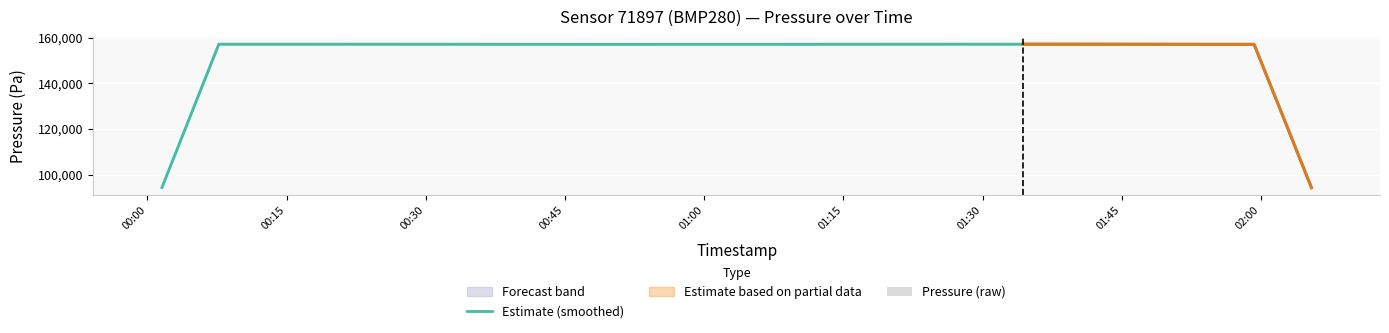

What is the lowest value of the Estimate (smoothed) series?

94269.2